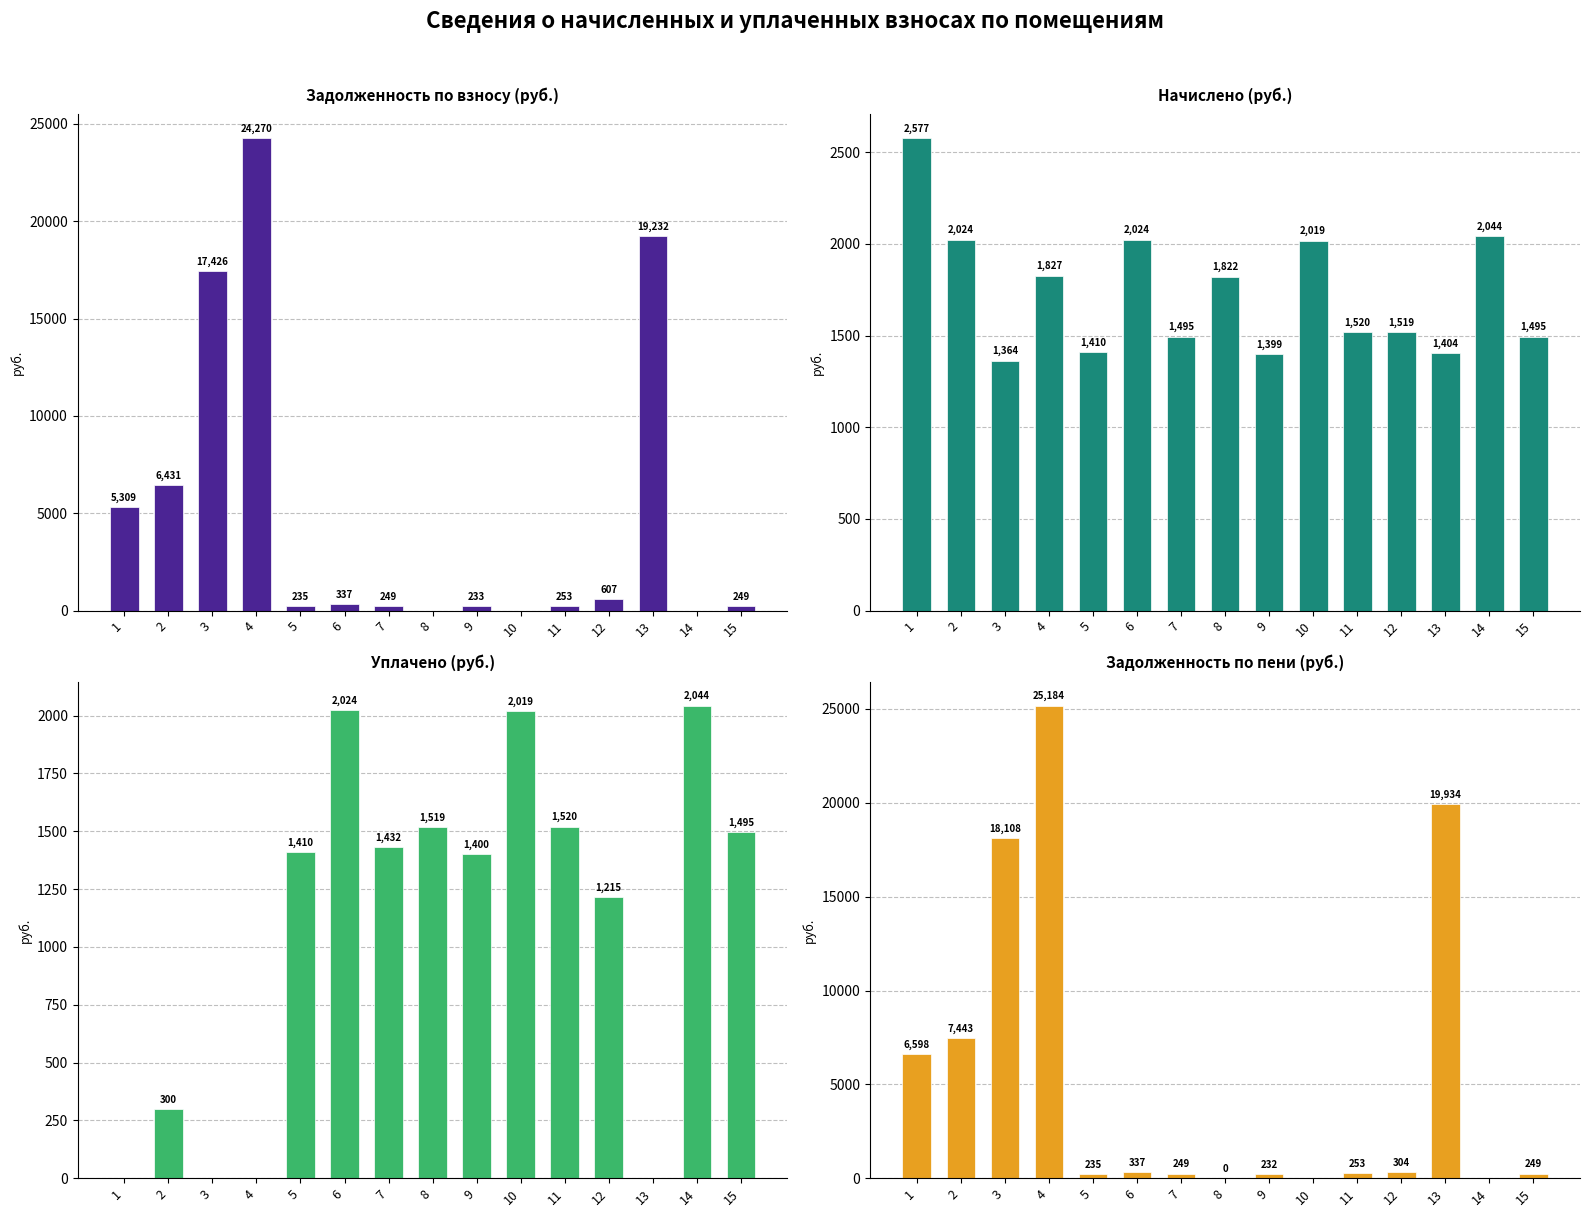

Where is zadolzhennost (col_1) nearest to the value 12135?

3